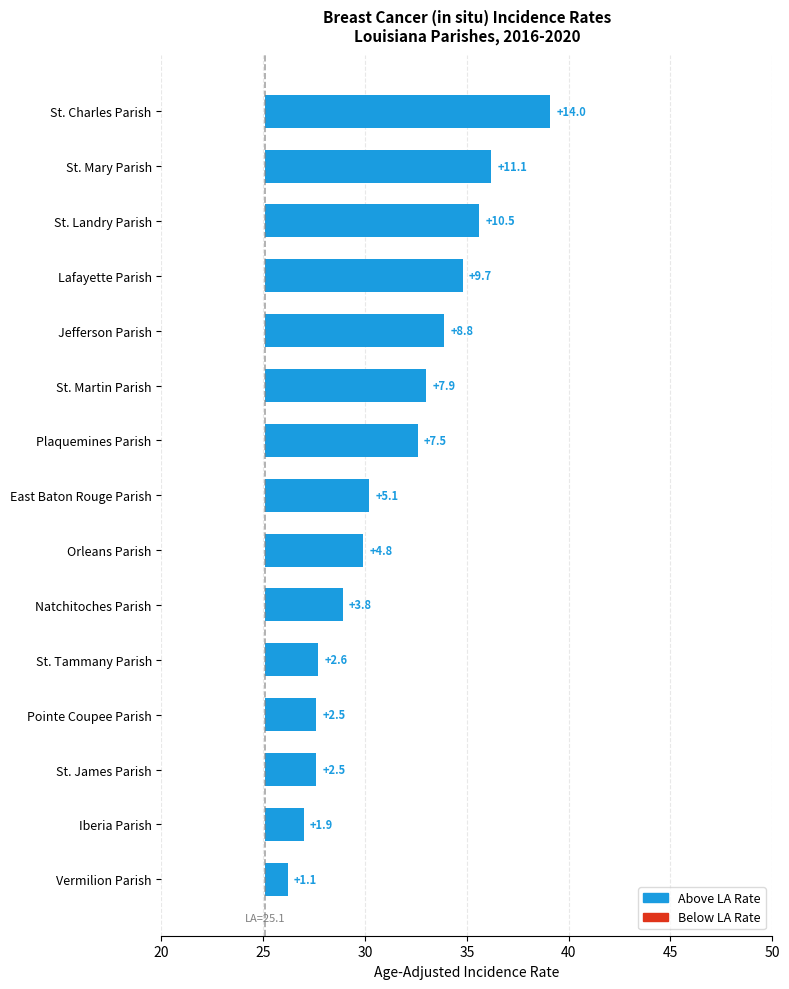

How many bars are there in total?

15